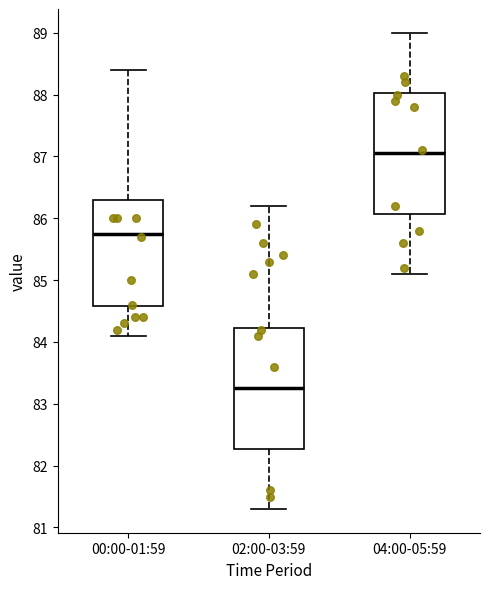

Reading left to right, transcribe this box plot: for each box, give where its median line is, the range the box spans, and where its two whiskers end, as read against the y-axis. The values are not printed on the chart, so give them approximately, as read against the axis.

00:00-01:59: median 85.8, box 84.6 to 86.3, whiskers 84.1 to 88.4
02:00-03:59: median 83.3, box 82.3 to 84.2, whiskers 81.3 to 86.2
04:00-05:59: median 87.1, box 86.1 to 88.0, whiskers 85.1 to 89.0